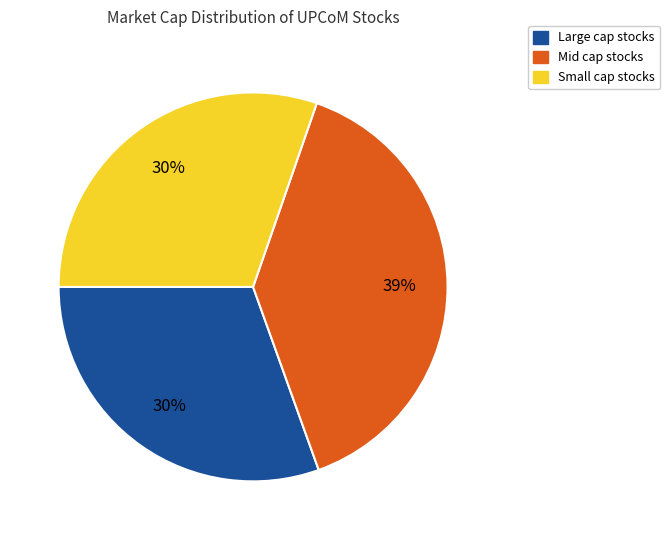

To the nearest percent, what is the difference between the largest and smallest slice percentages?

9%